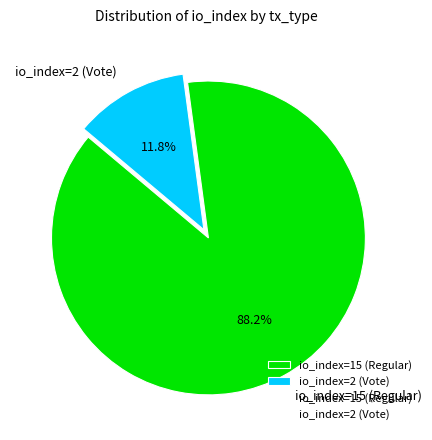

To the nearest percent, what is the difference between the largest and smallest slice percentages?

76%